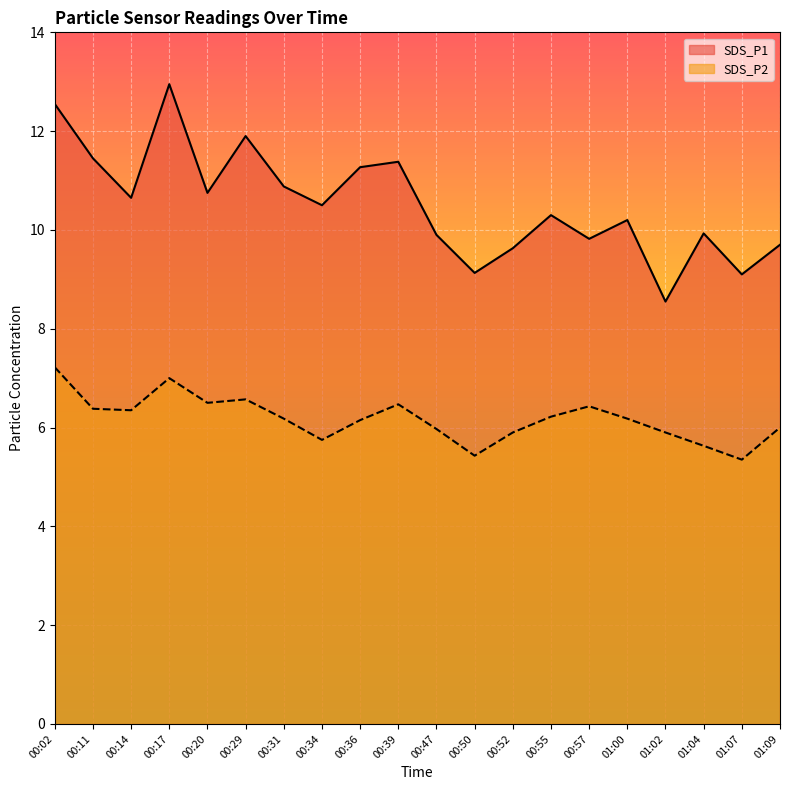

What is the lowest value of the SDS_P2 series?

5.3